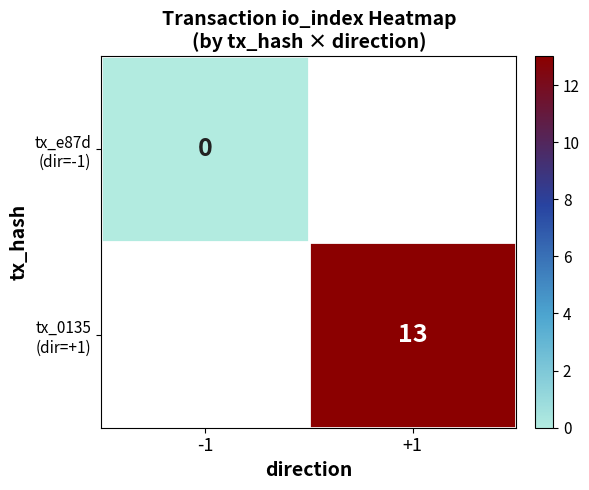

Which series has the widest spread of values?

tx_e87d (dir=-1)